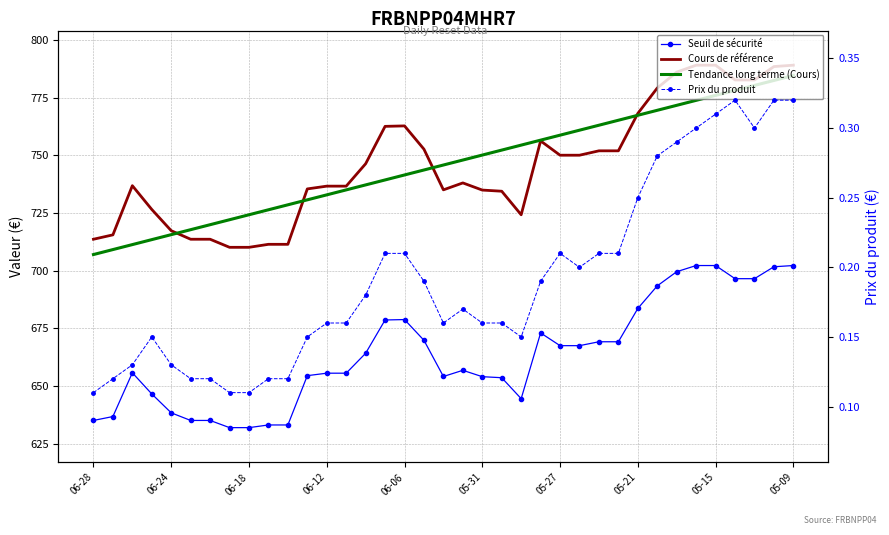

What position from the left is 06-06?

17